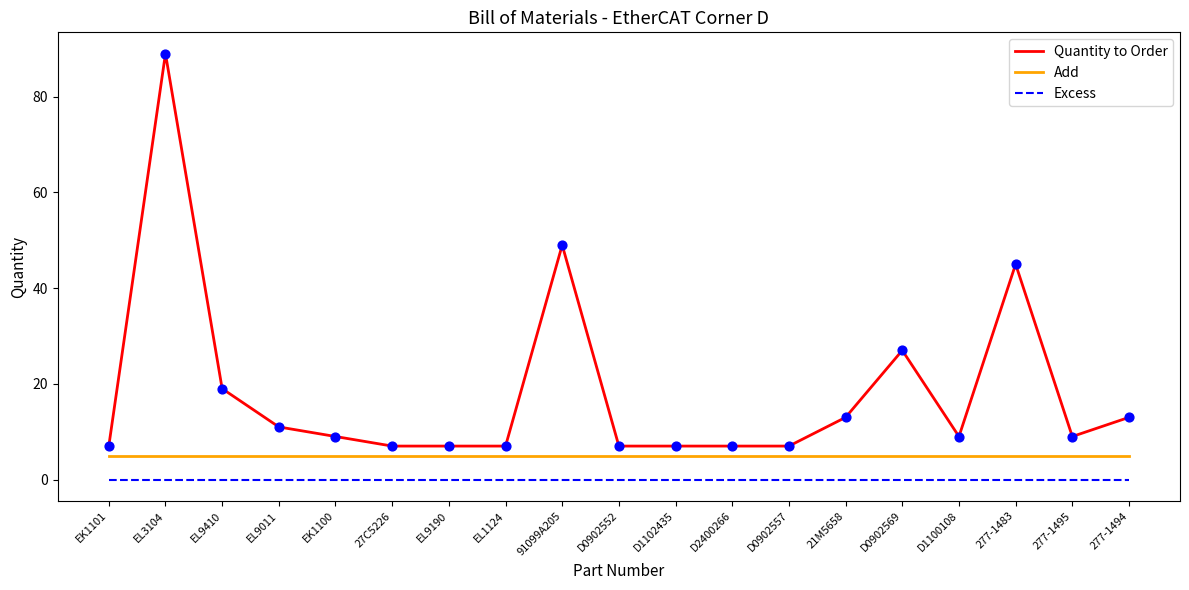

At which category is the sum across all series the highest?

EL3104